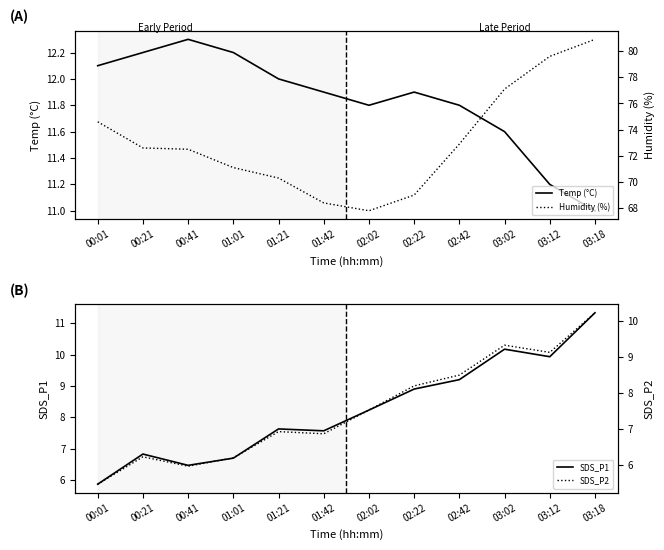

Reading right to left, what are all the values shown in this chart?

Temp (°C): 11.0	11.2	11.6	11.8	11.9	11.8	11.9	12.0	12.2	12.3	12.2	12.1
Humidity (%): 80.9	79.6	77.1	72.9	69.0	67.8	68.4	70.3	71.1	72.5	72.6	74.6
SDS_P1: 11.3	9.9	10.2	9.2	8.9	8.2	7.6	7.6	6.7	6.5	6.8	5.9
SDS_P2: 10.2	9.1	9.3	8.5	8.2	7.5	6.9	6.9	6.2	6.0	6.2	5.5